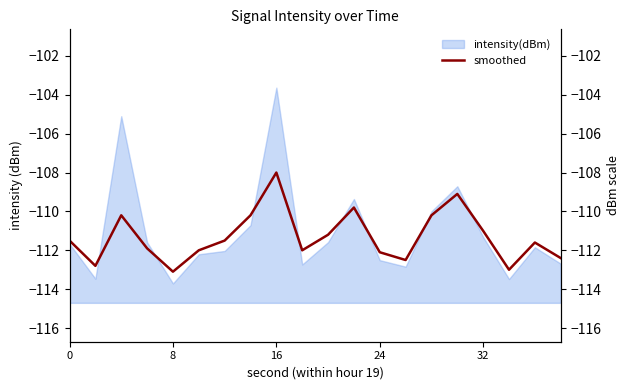

What is the minimum value shown in the chart?

-113.1